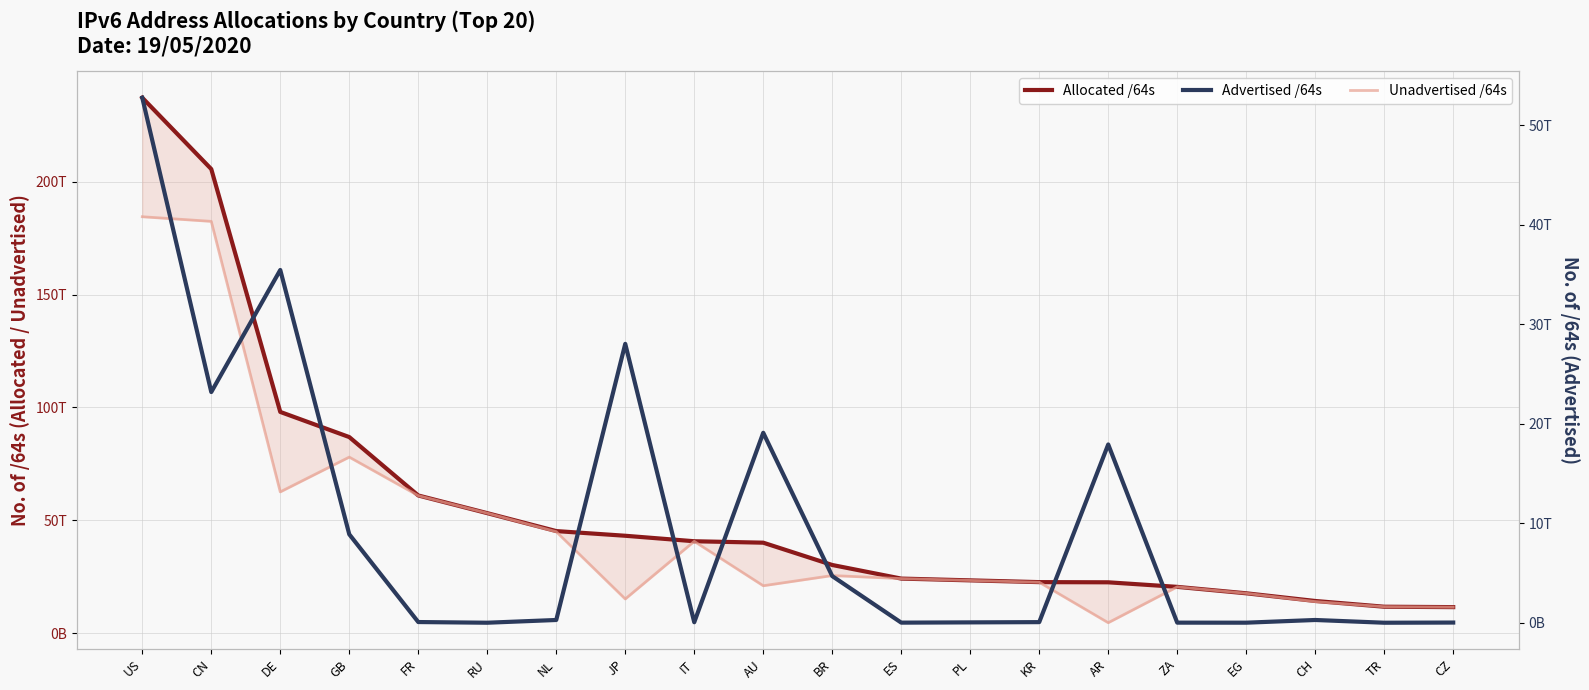

What is the spread (max minus min) of values at ES?

24137717907456